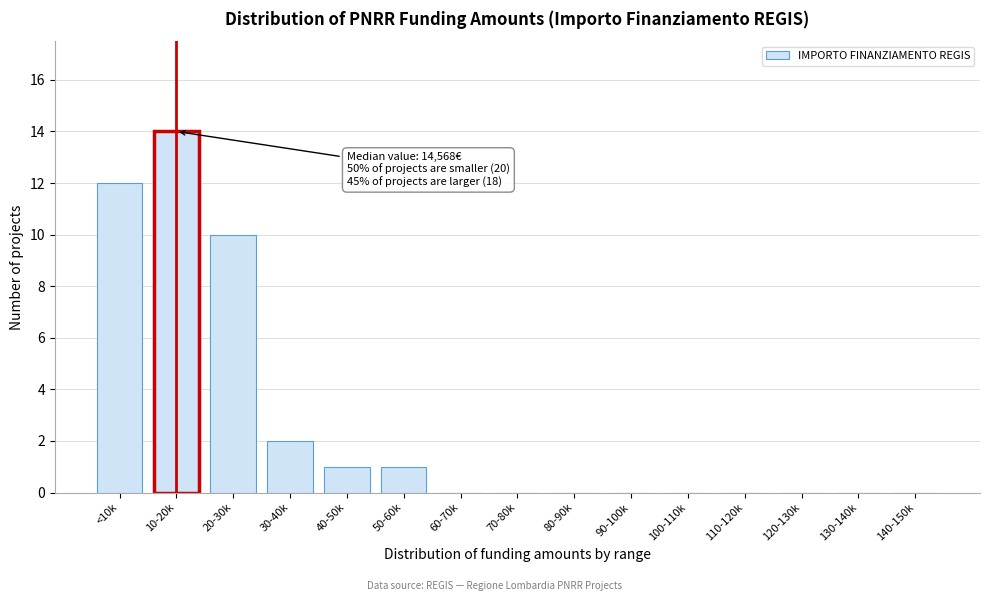

Reading left to right, transcribe all the data shown in this chart.

<10k=12	10-20k=14	20-30k=10	30-40k=2	40-50k=1	50-60k=1	60-70k=0	70-80k=0	80-90k=0	90-100k=0	100-110k=0	110-120k=0	120-130k=0	130-140k=0	140-150k=0